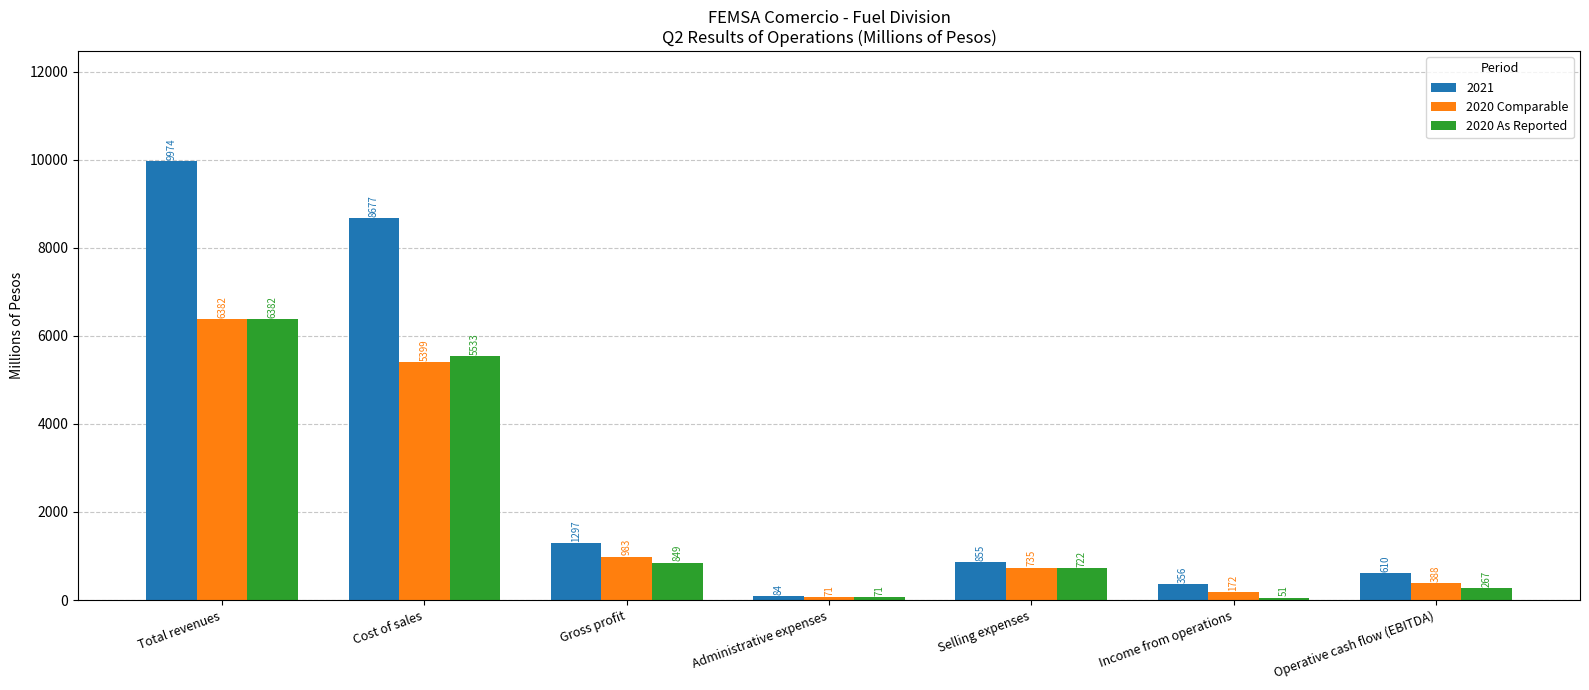

Rank the categories by 2020 Comparable value from highest to lowest.

Total revenues, Cost of sales, Gross profit, Selling expenses, Operative cash flow (EBITDA), Income from operations, Administrative expenses